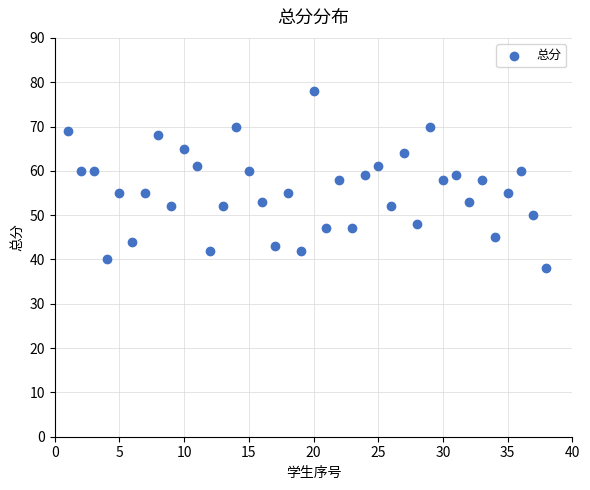

What is the range of Y values (max minus min)?

40